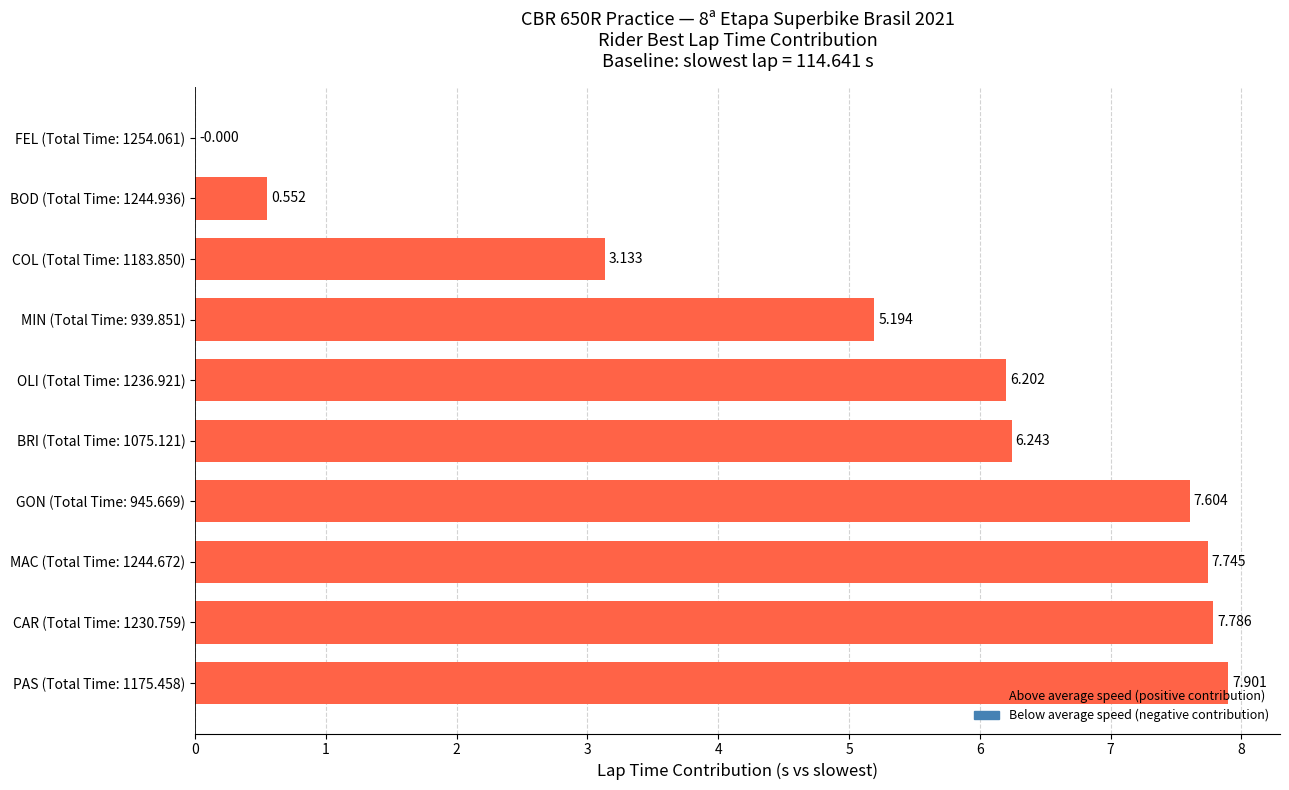

Rank the categories by value from lowest to highest.

FEL (Total Time: 1254.061), BOD (Total Time: 1244.936), COL (Total Time: 1183.850), MIN (Total Time: 939.851), OLI (Total Time: 1236.921), BRI (Total Time: 1075.121), GON (Total Time: 945.669), MAC (Total Time: 1244.672), CAR (Total Time: 1230.759), PAS (Total Time: 1175.458)